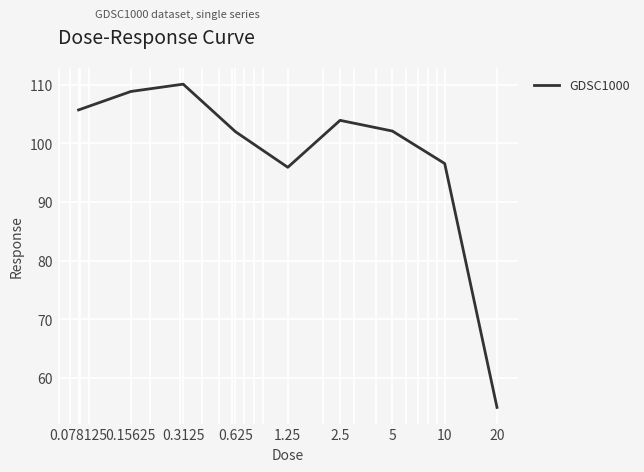

What is the greatest value displayed?

110.1